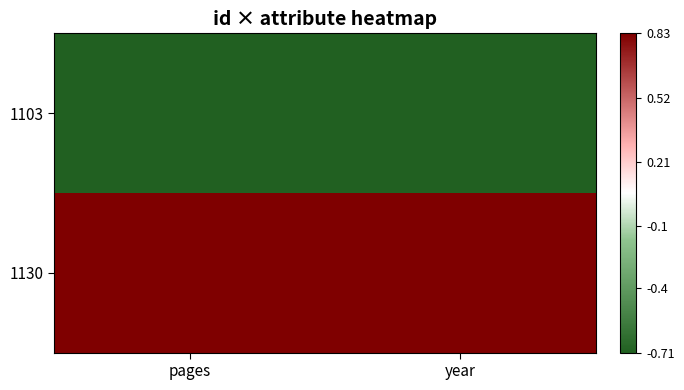

Which has a higher value, year or pages?

year